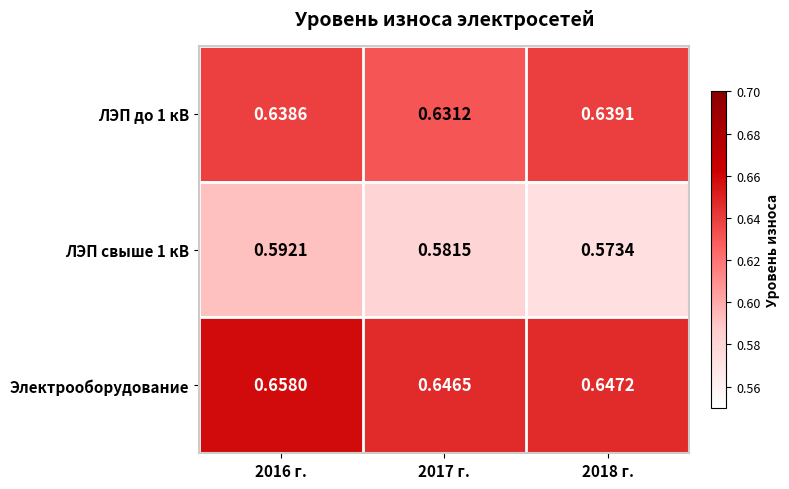

What is the difference between the highest and lowest values at 2018 г.?

0.1